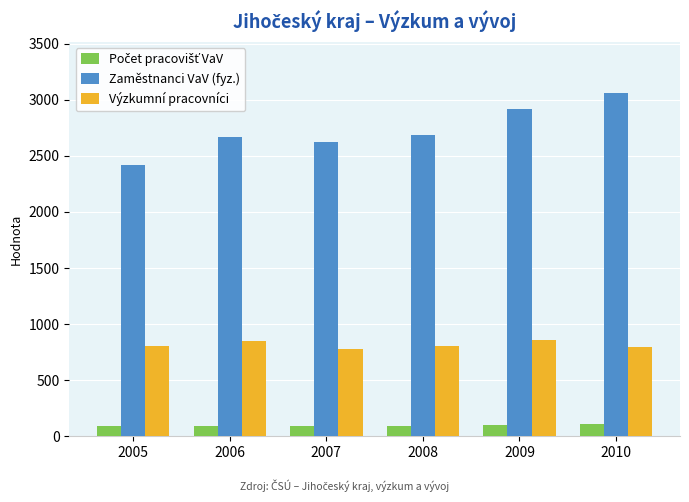

How many bars are there in total?

18